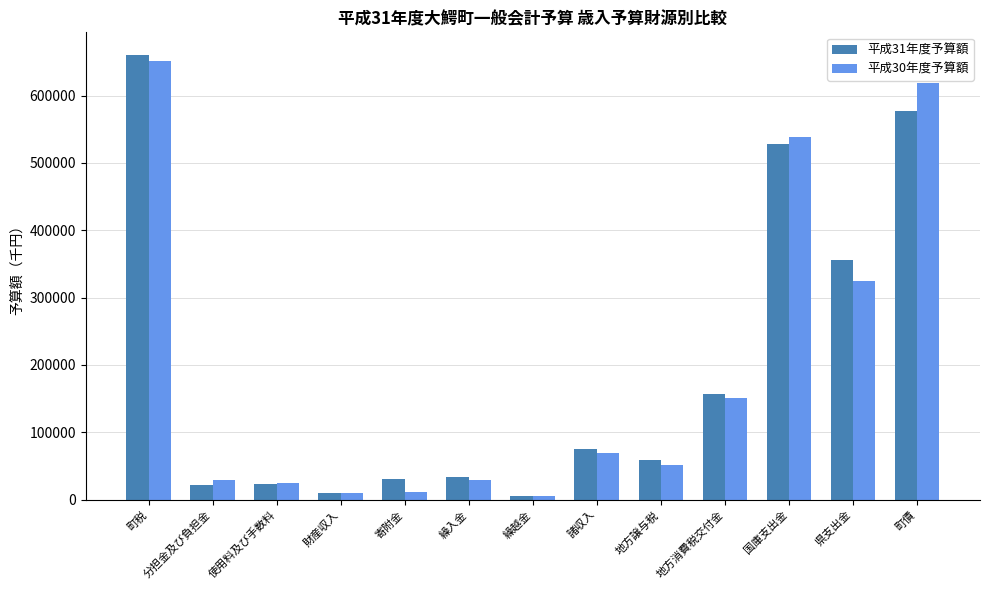

Which series has the widest spread of values?

平成31年度予算額